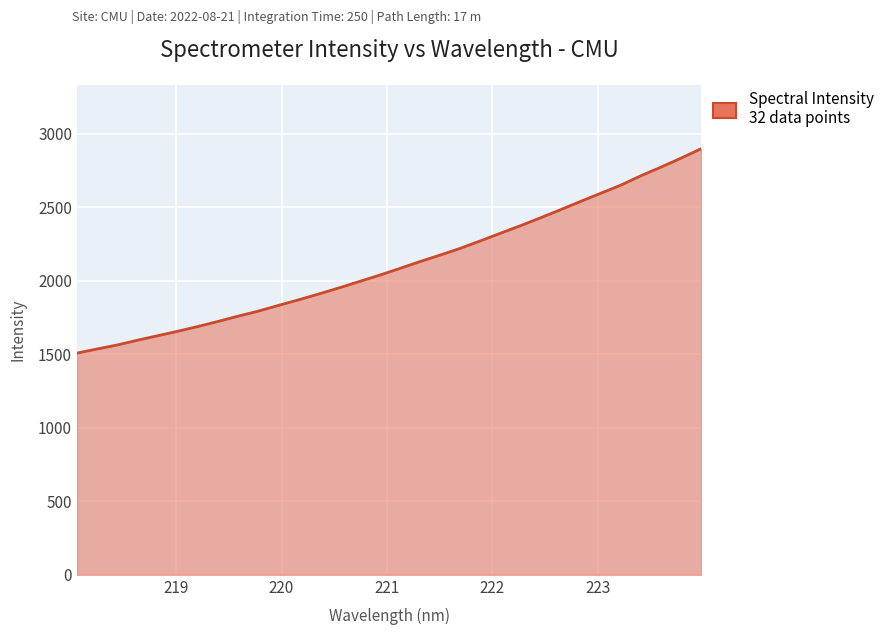

What is the difference between the maximum and minimum values?

1390.4